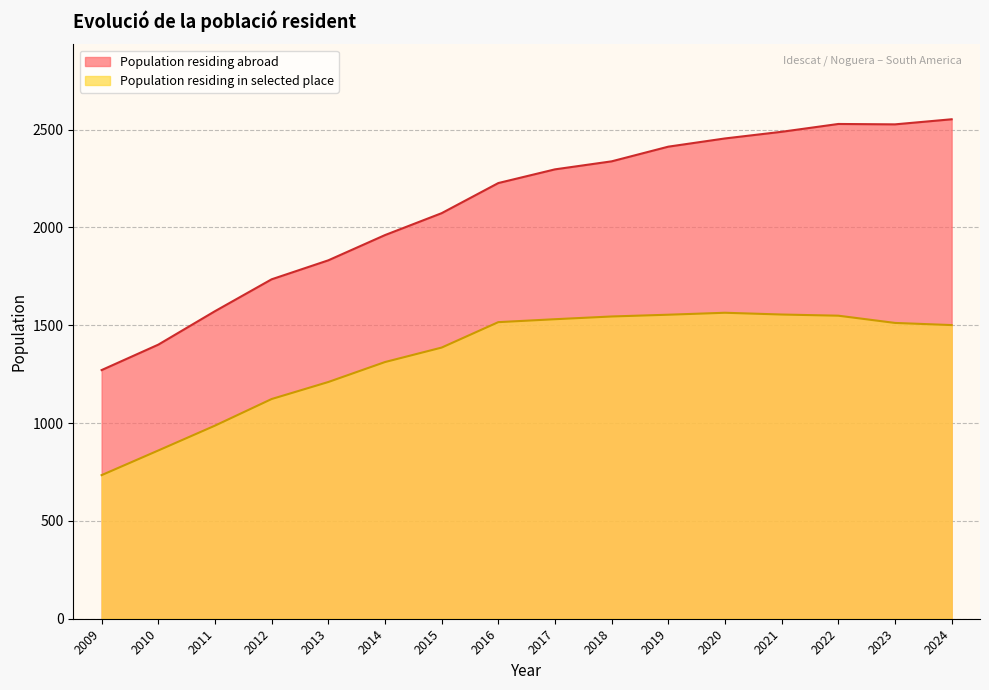

Between 2011 and 2013, which is larger?

2013